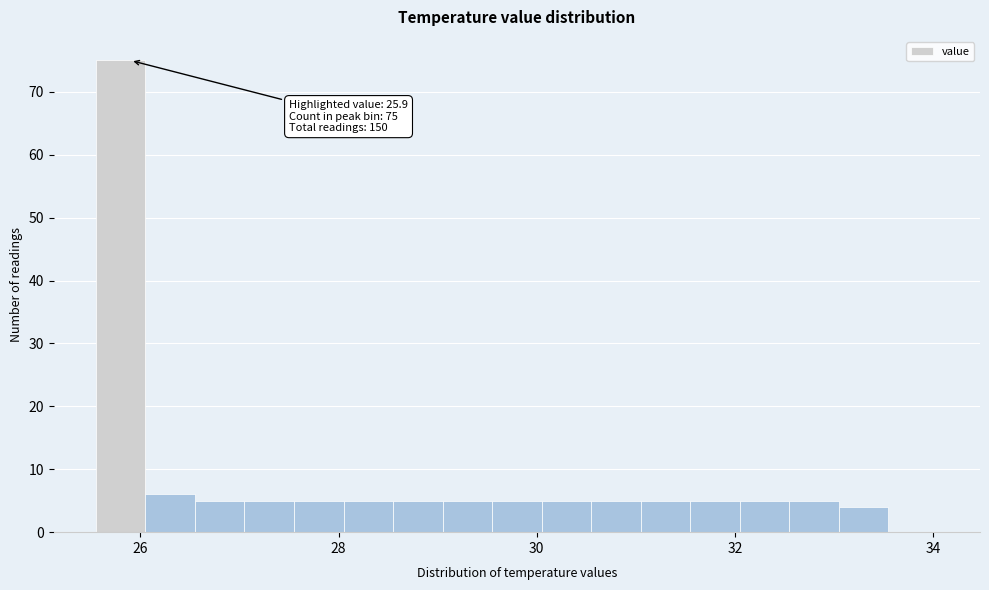

Read against the x-axis, roughly where is the centre of the tallest bar?

25.8